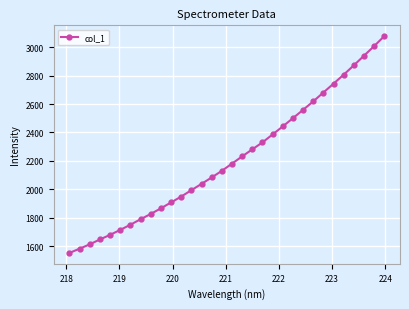

What is the sum of all values?

70772.2